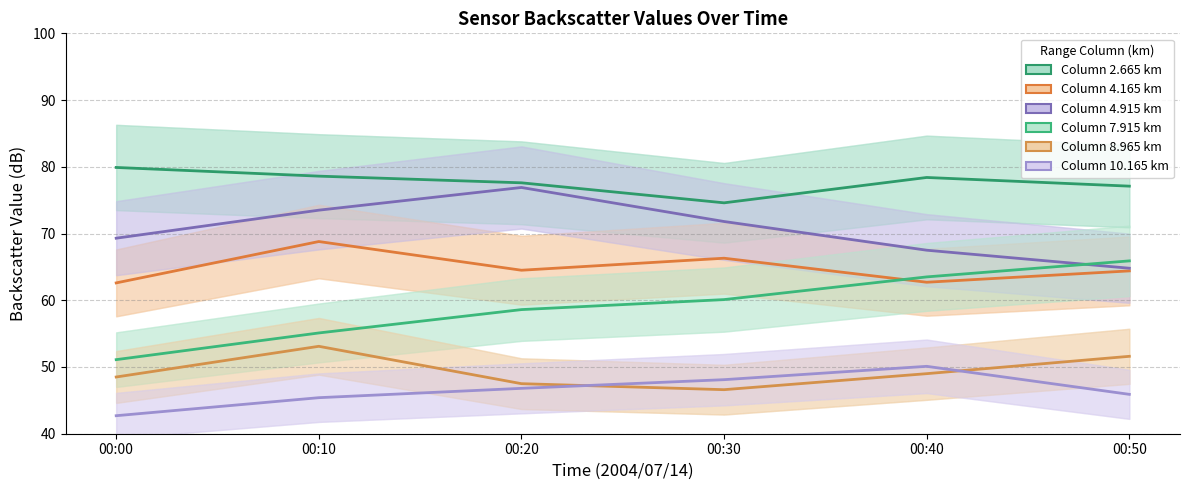

What is the average value of the 10.165 series?

46.5